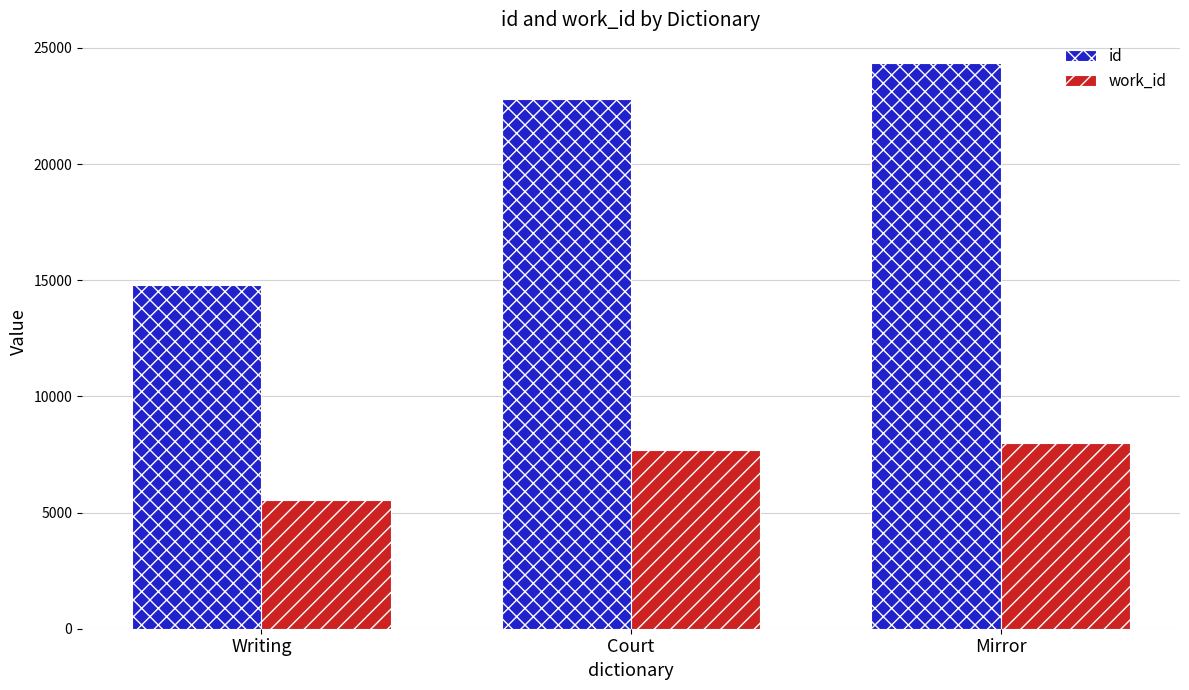

True or false: work_id has a value of 3352 at Writing.

False